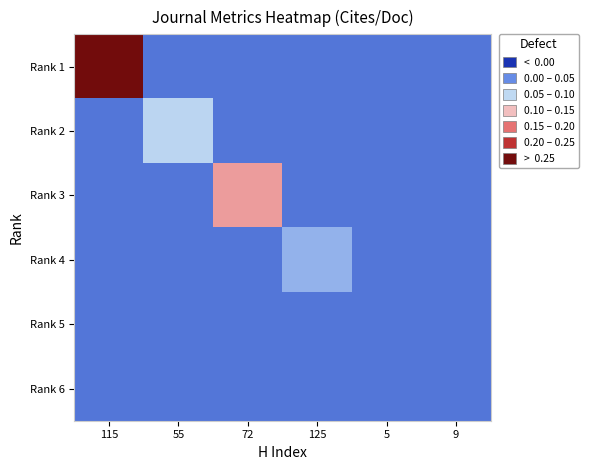

Reading left to right, transcribe all the data shown in this chart.

Rank 1: 115=1.5	55=0.0	72=0.0	125=0.0	5=0.0	9=0.0
Rank 2: 115=0.0	55=0.1	72=0.0	125=0.0	5=0.0	9=0.0
Rank 3: 115=0.0	55=0.0	72=0.2	125=0.0	5=0.0	9=0.0
Rank 4: 115=0.0	55=0.0	72=0.0	125=0.1	5=0.0	9=0.0
Rank 5: 115=0.0	55=0.0	72=0.0	125=0.0	5=0.0	9=0.0
Rank 6: 115=0.0	55=0.0	72=0.0	125=0.0	5=0.0	9=0.0